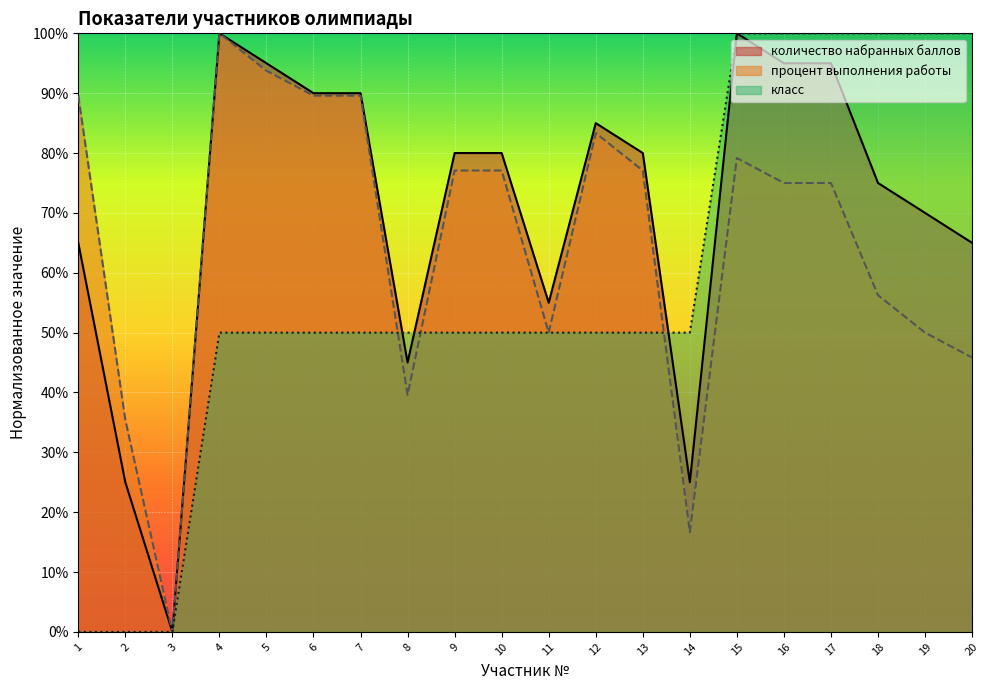

How many interior local valleys does the количество набранных баллов series have?

4